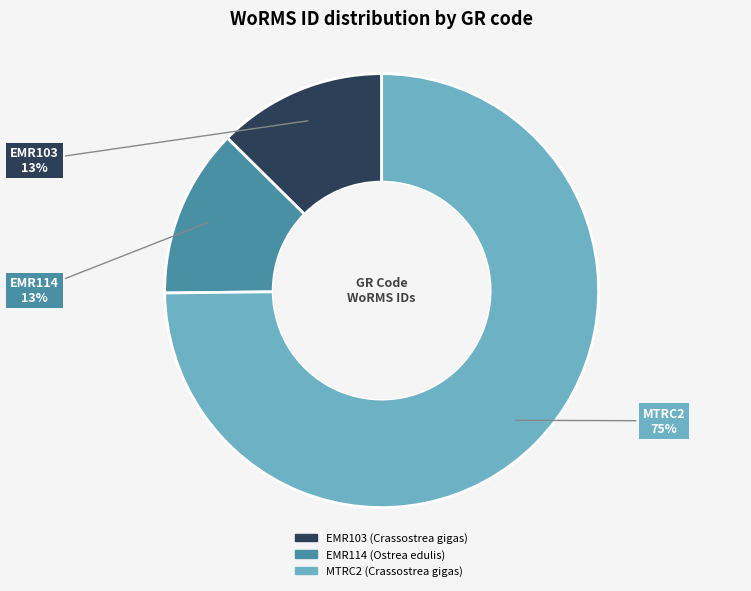

Count the number of slices in the pie.

3